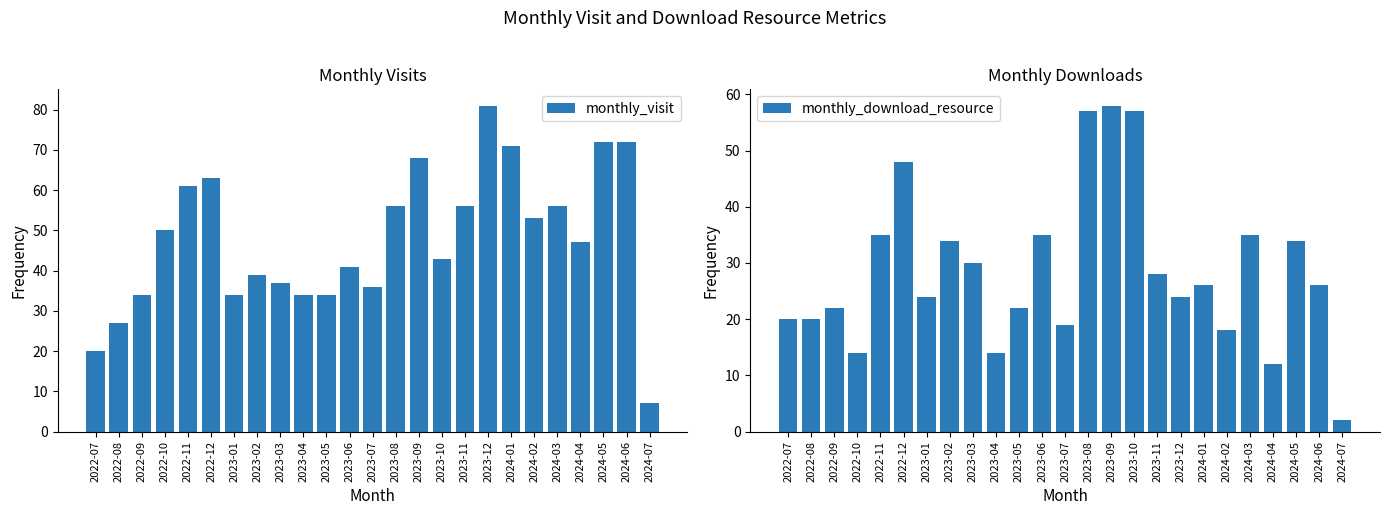

What is the maximum value shown in the chart?

81